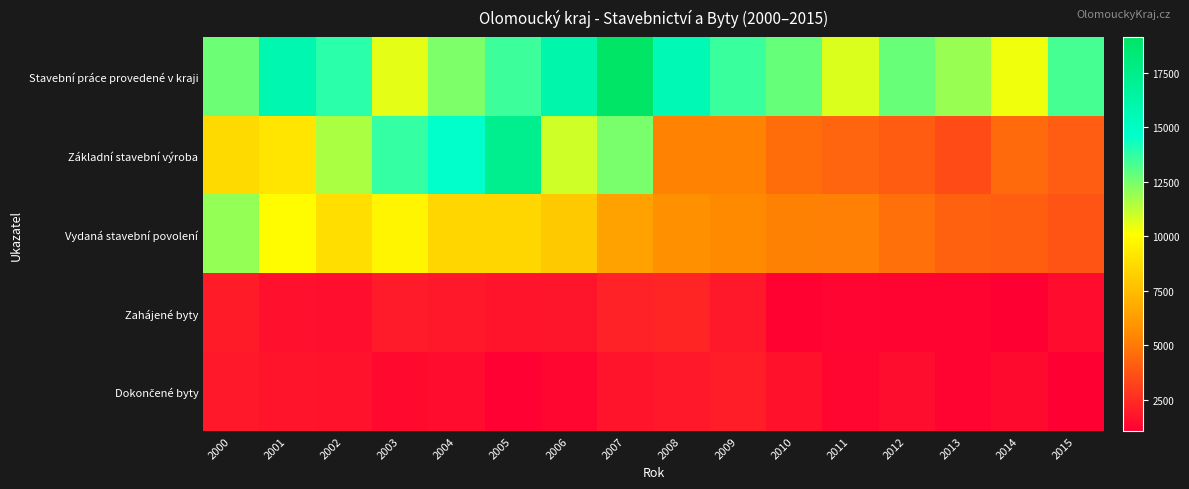

Rank the series by their maximum value, from highest to lowest.

Stavební práce provedené v kraji, Základní stavební výroba, Vydaná stavební povolení, Zahájené byty, Dokončené byty